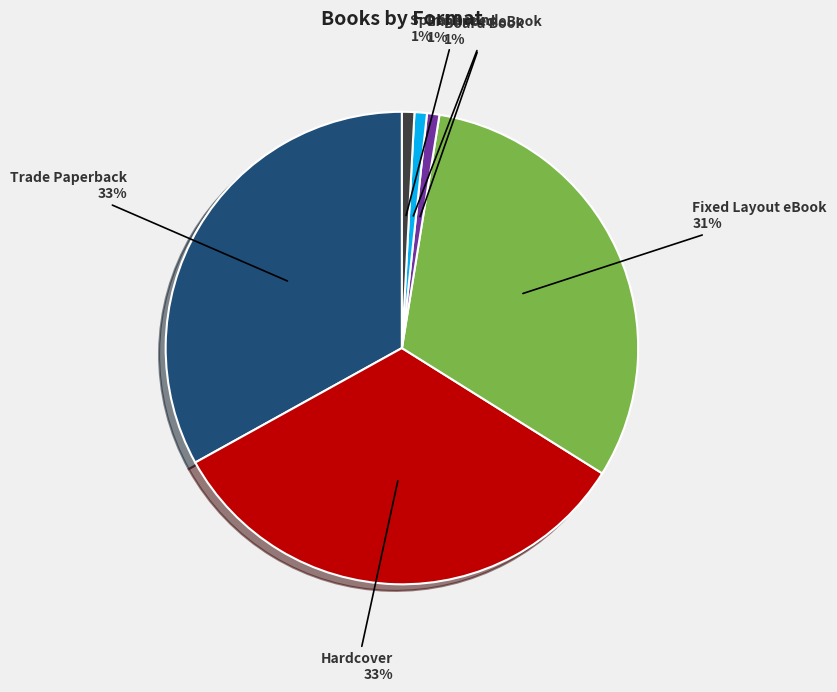

How many segments does this pie chart have?

6